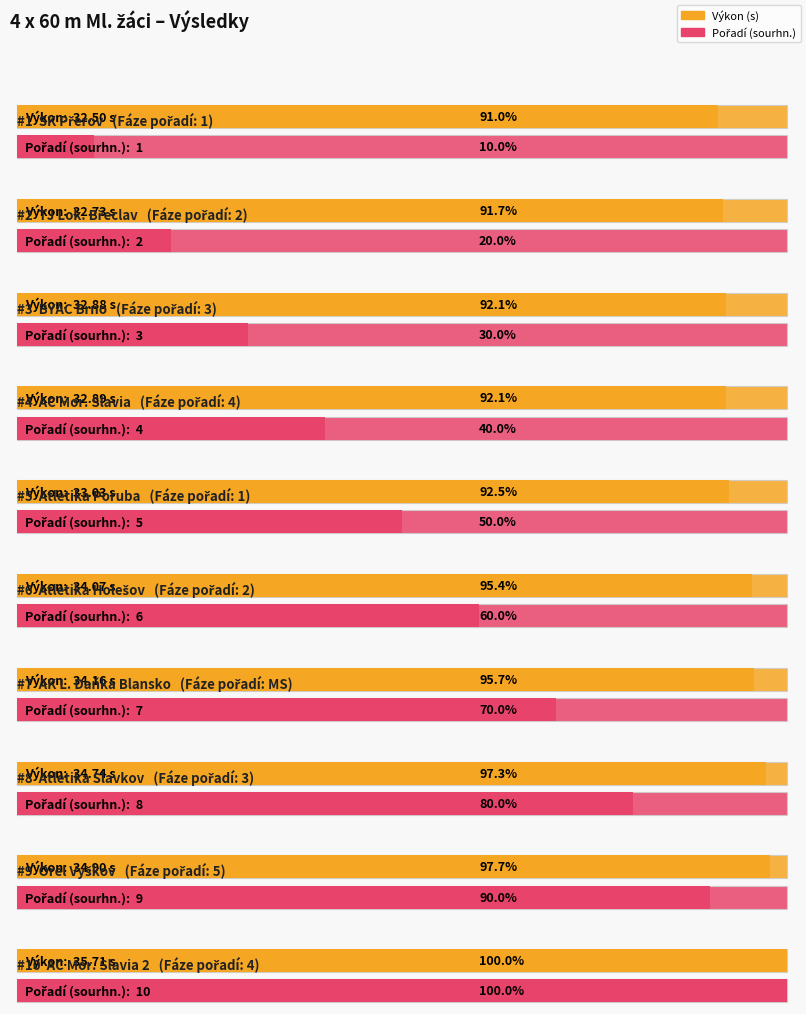

What value does the Pořadí (sourhn.) series have at 4?

10.0